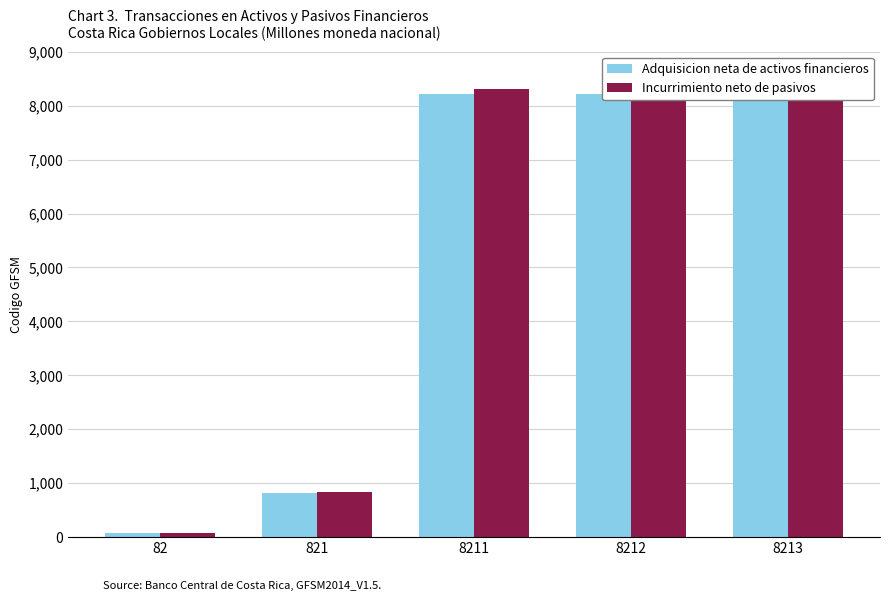

List the series in order of their peak value, highest first.

Incurrimiento neto de pasivos, Adquisicion neta de activos financieros